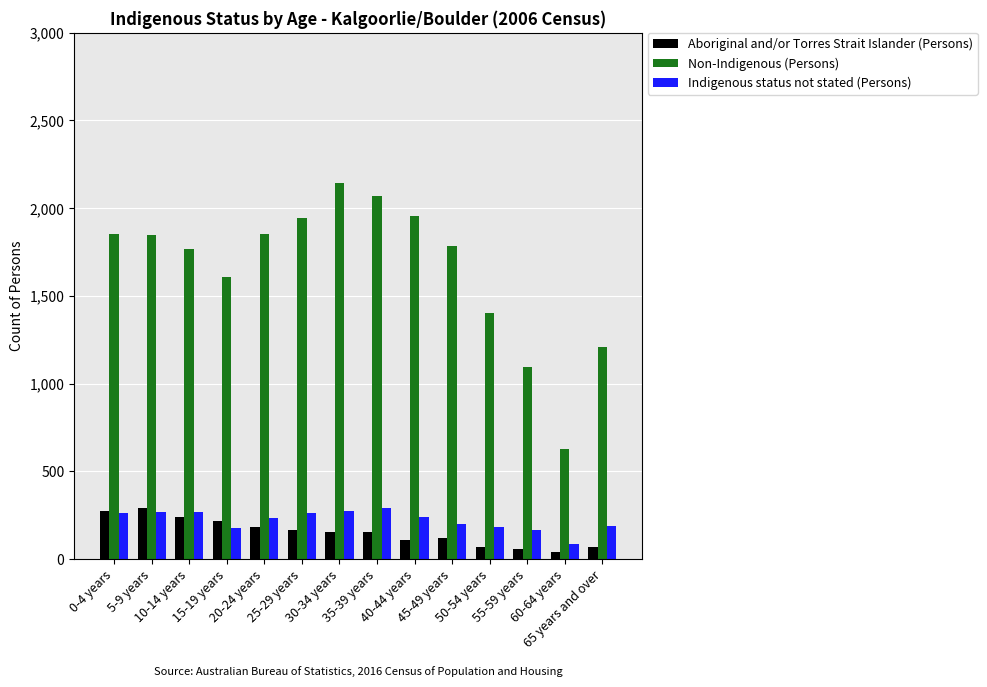

Which series has the largest range (max minus min)?

Non-Indigenous (Persons)